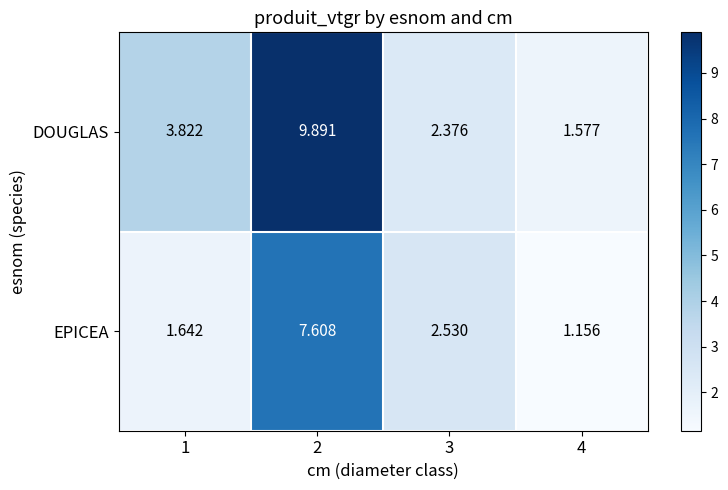

Between 2 and 4, which series saw the biggest shift?

DOUGLAS